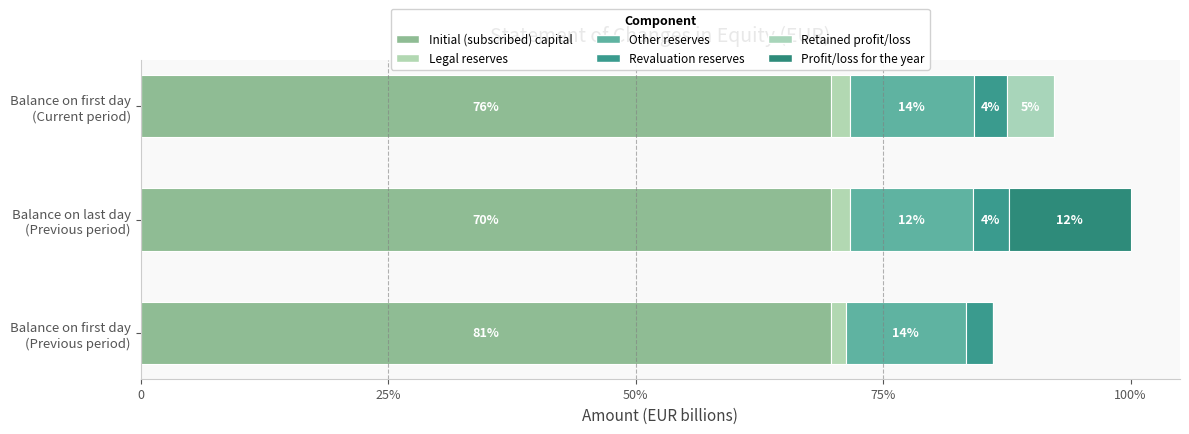

List the series in order of their peak value, highest first.

Initial (subscribed) capital, Other reserves, Profit/loss for the year, Retained profit/loss, Revaluation reserves, Legal reserves